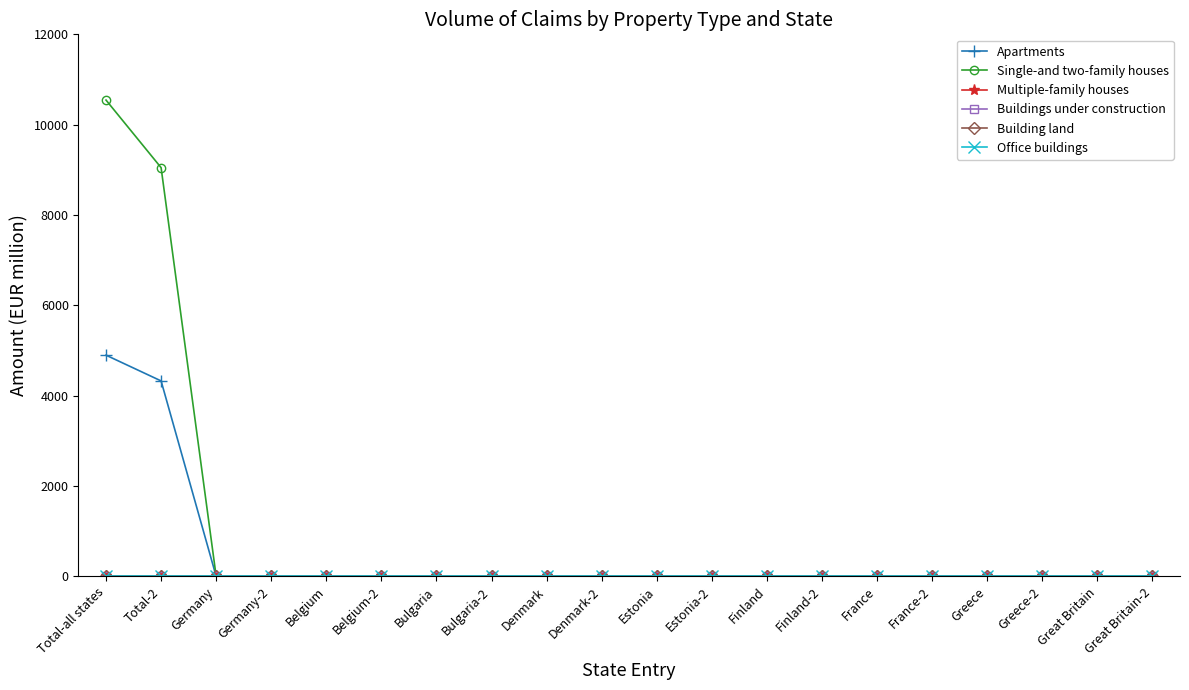

True or false: Single-and two-family houses and Building land intersect in this chart.

False